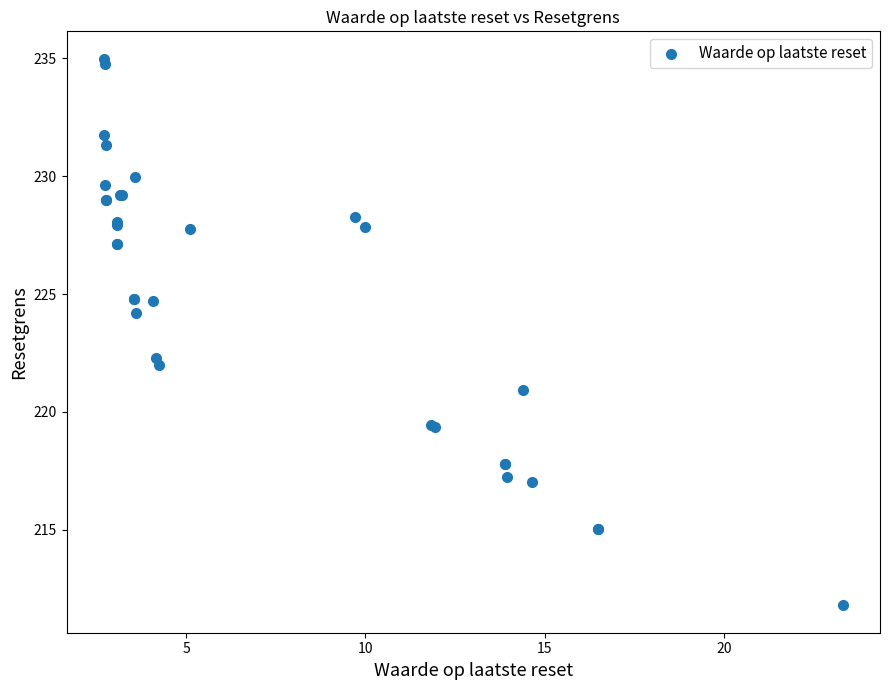

What Y value in the scatter plot is closest to 223?

222.3